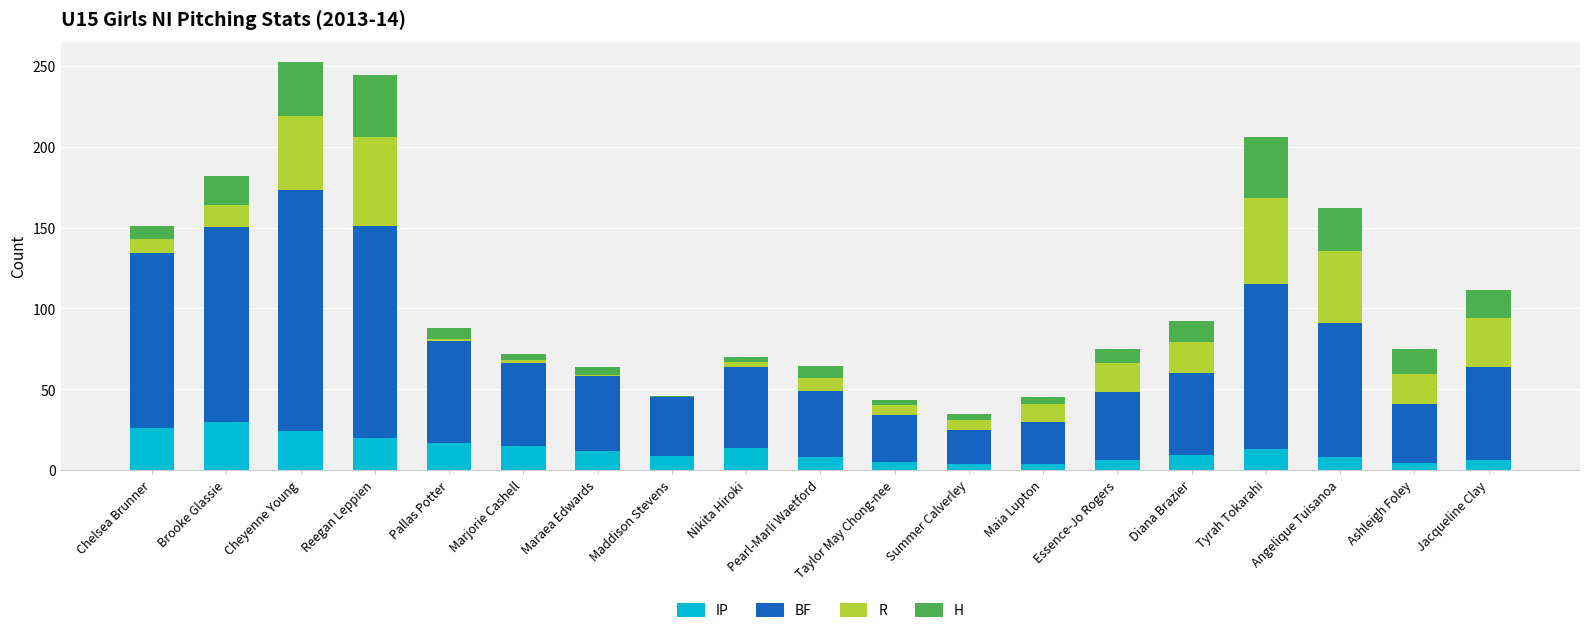

What is the sum of all IP values?

235.5